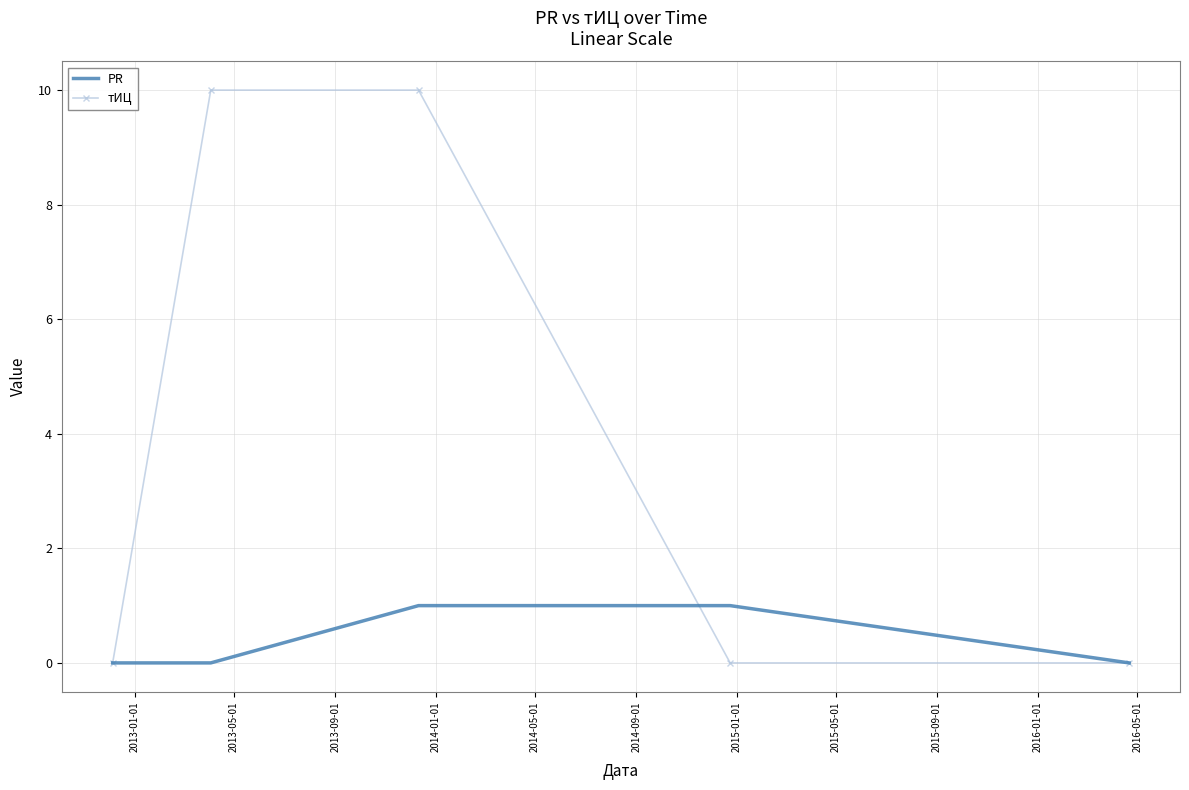

Reading left to right, extract all data points from this chart.

PR: 0	0	1	1	0
тИЦ: 0	10	10	0	0